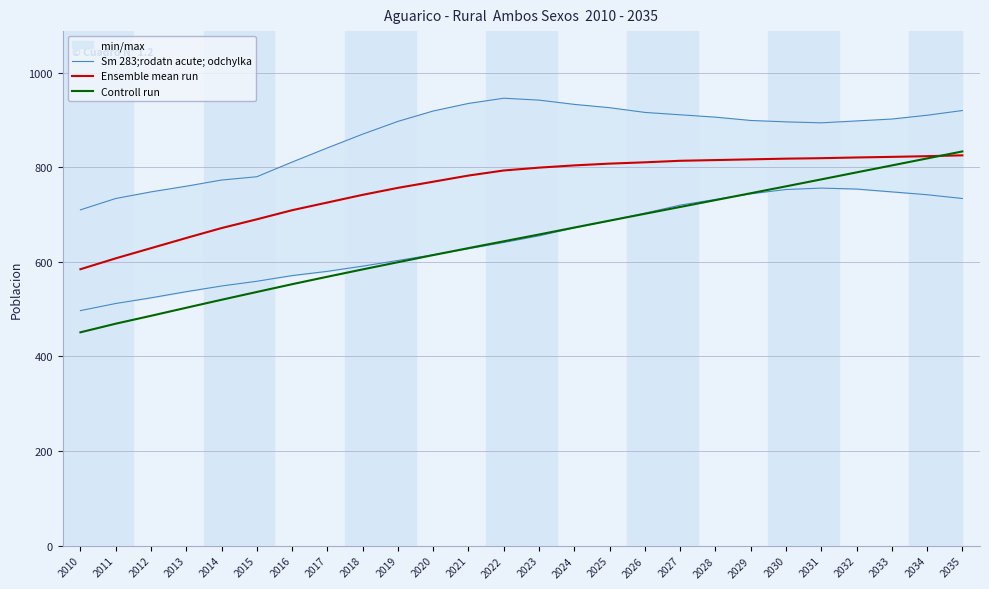

True or false: Controll run has more than 0 interior local peaks.

False